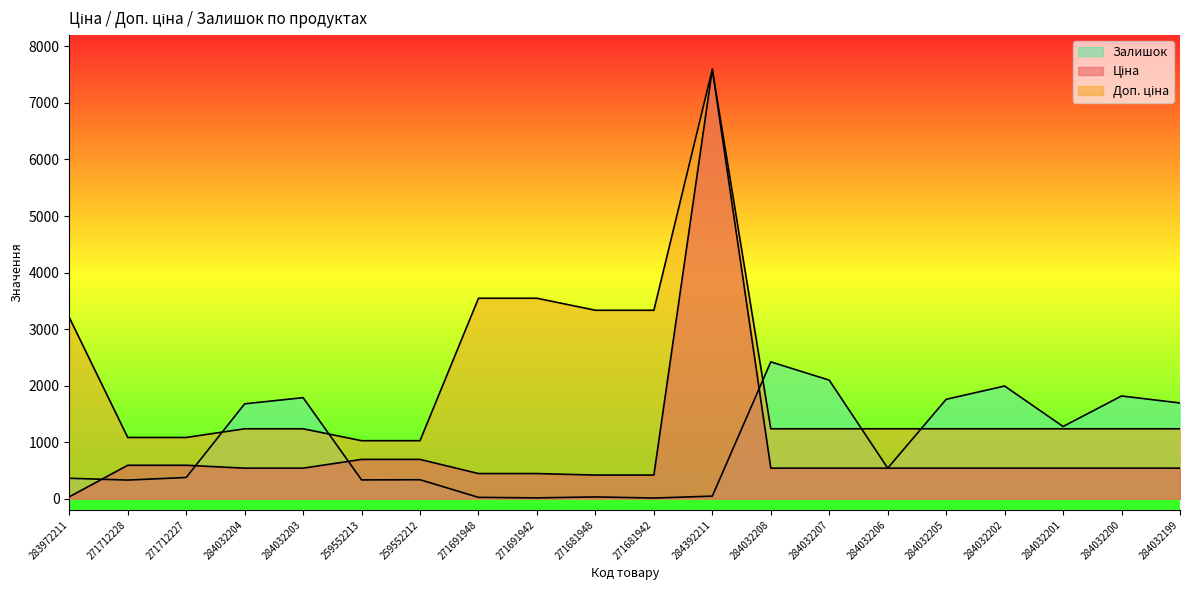

True or false: Ціна and Доп. ціна intersect in this chart.

False